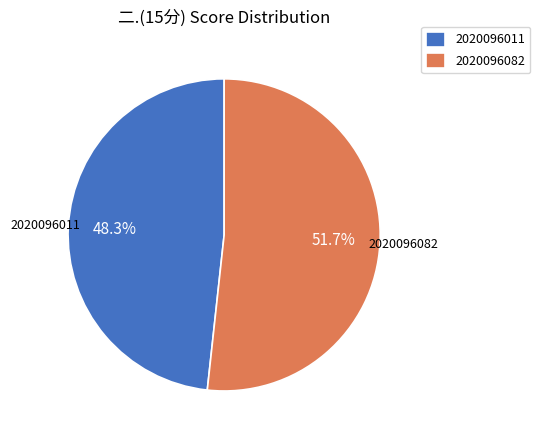

True or false: 2020096082 accounts for 40% of the total.

False